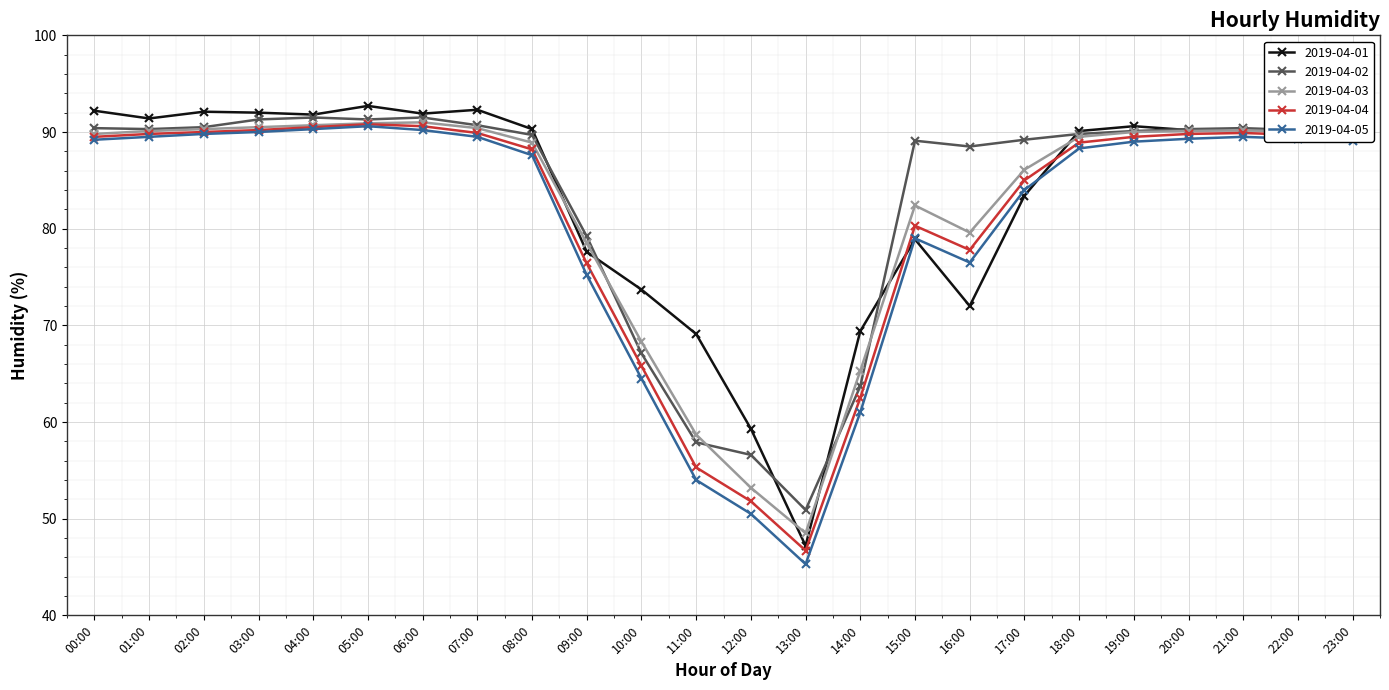

Read the 2019-04-04 value at 06:00.

90.6